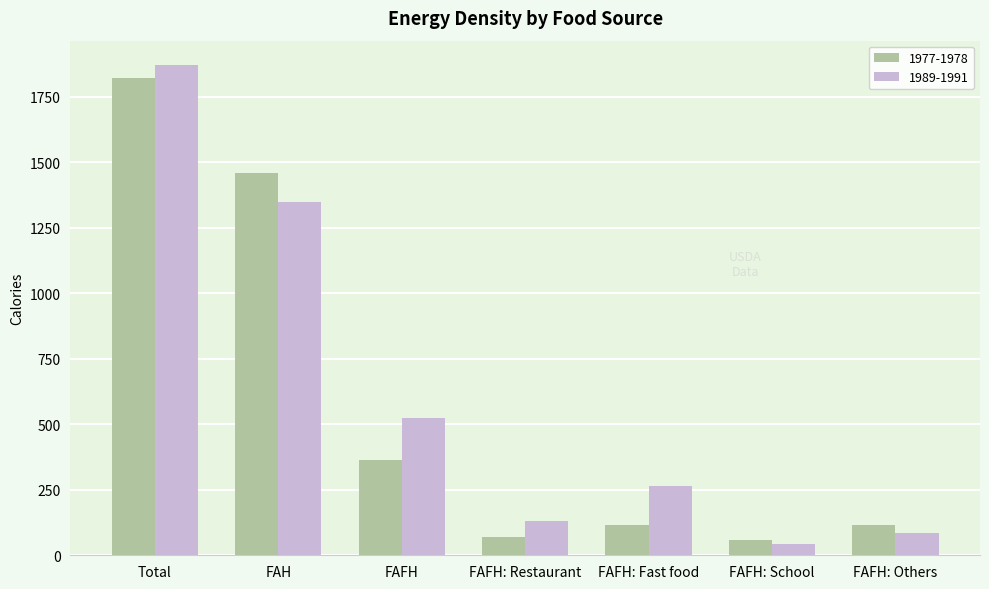

What is the label of the 1st bar from the right?

FAFH: Others